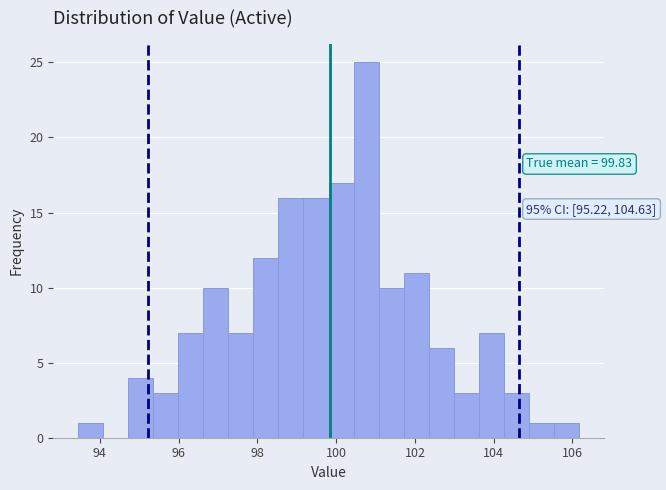

Around what value on the x-axis is the tallest bar? Give the approximate position of its centre, as read against the axis.

100.8